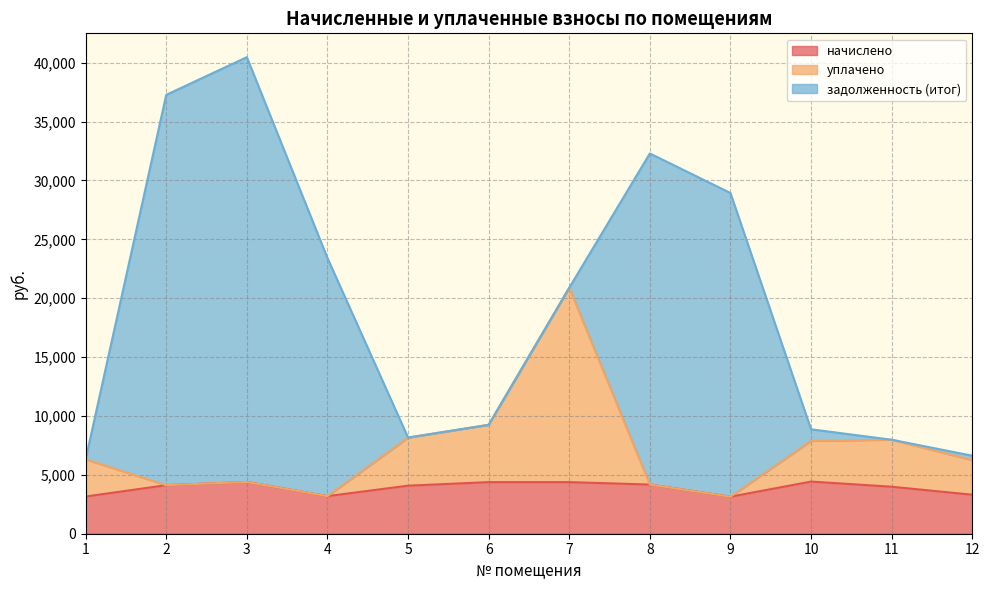

Where does the уплачено series first go above 6318?

5